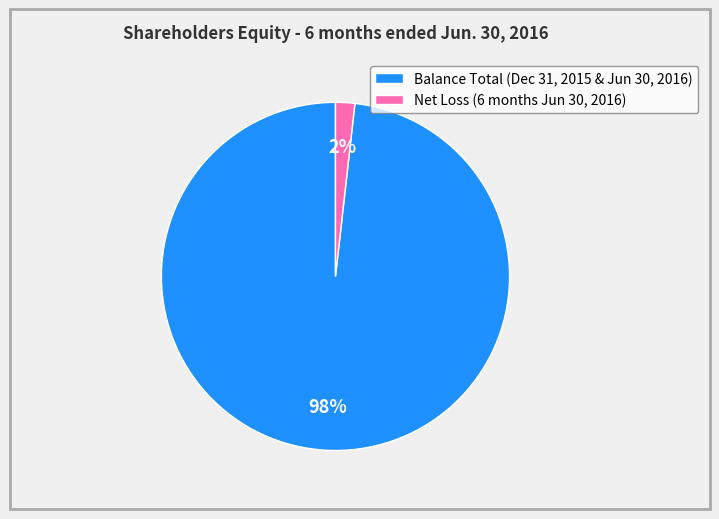

What is the majority slice?

Balance Total (Dec 31, 2015 & Jun 30, 2016)